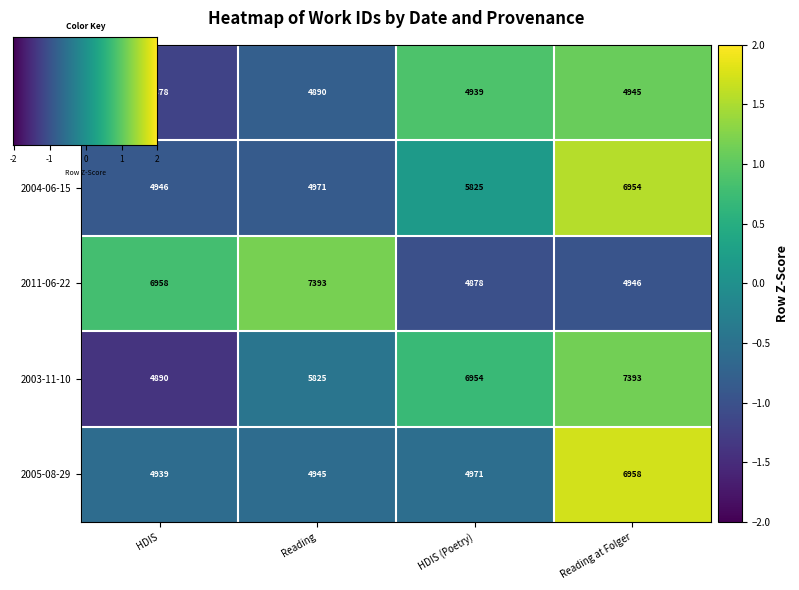

Reading left to right, list all the values displayed in this chart.

2004-06-01: 4878	4890	4939	4945
2004-06-15: 4946	4971	5825	6954
2011-06-22: 6958	7393	4878	4946
2003-11-10: 4890	5825	6954	7393
2005-08-29: 4939	4945	4971	6958